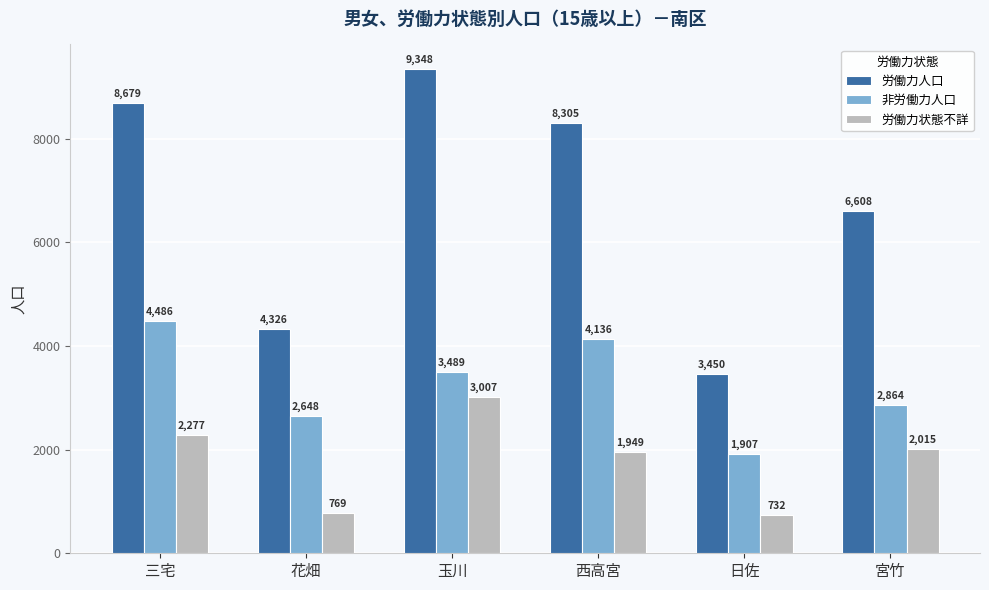

True or false: 非労働力人口 has a value of 3489 at 玉川.

True